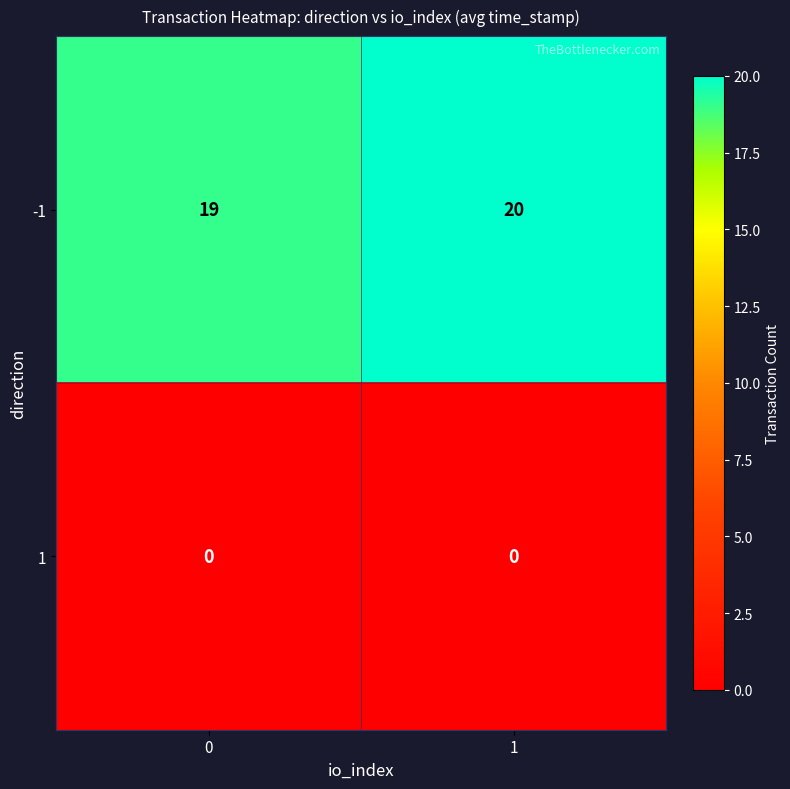

What is the total value across all series at 0?

19